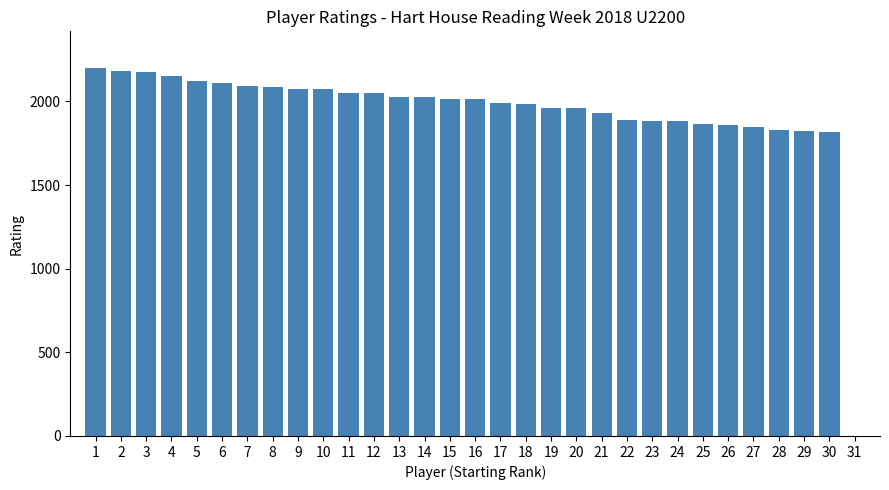

How many series are shown in this chart?

1